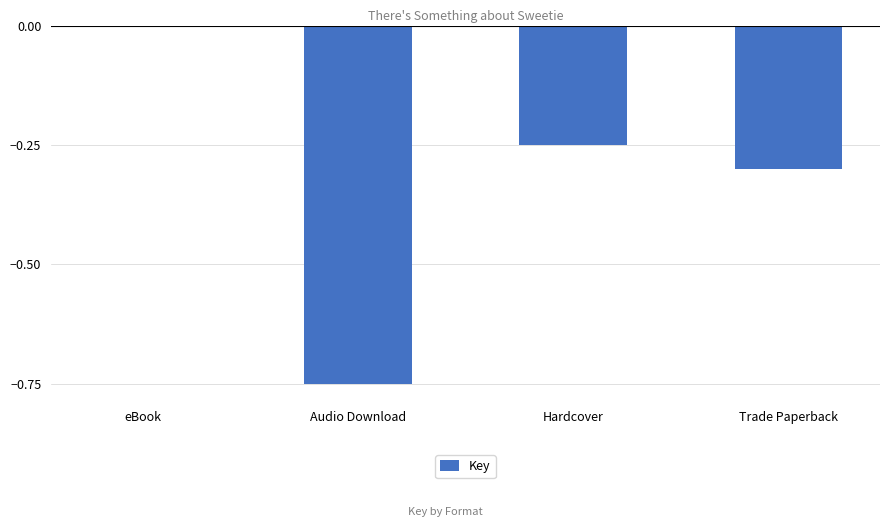

Between eBook and Hardcover, which is larger?

eBook